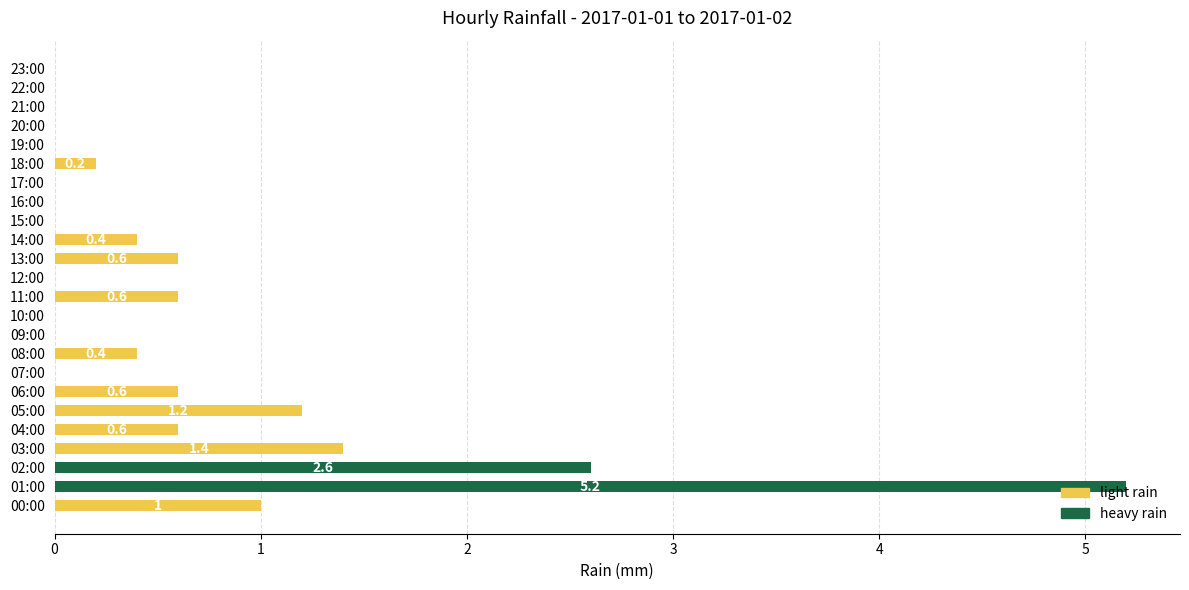

Is it true that heavy rain equals -3.1 at 14:00?

False